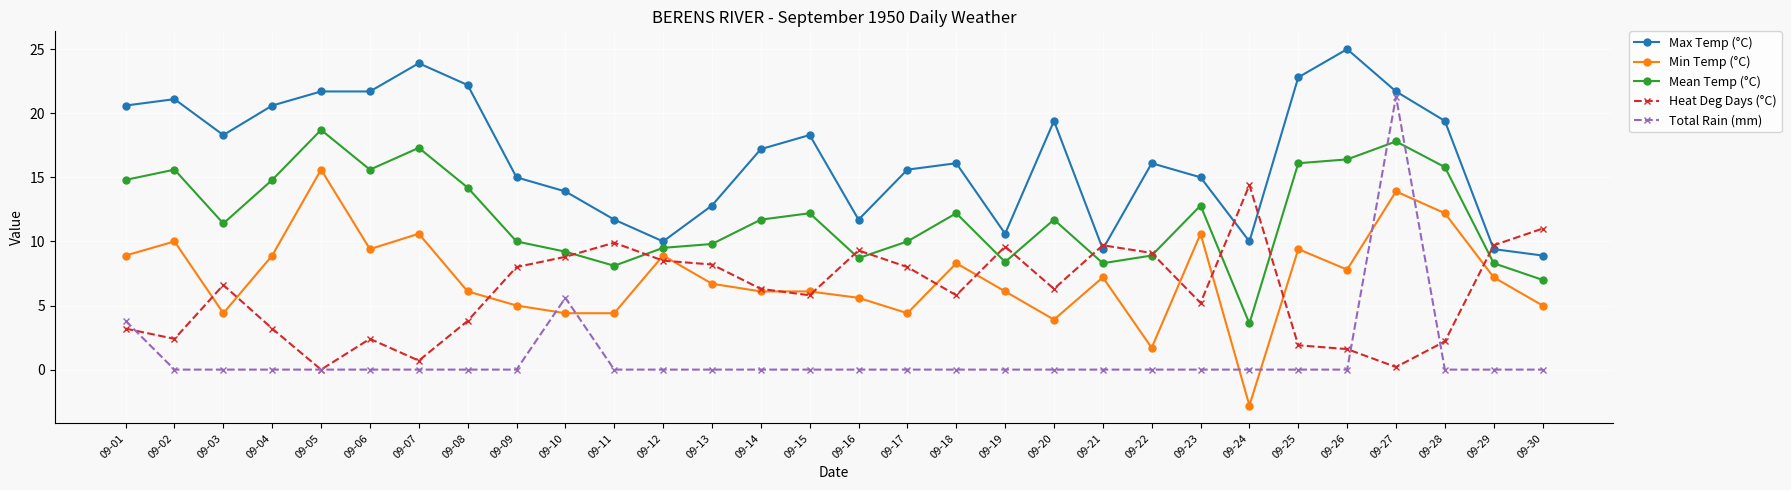

What is the difference between the maximum and minimum values in the Mean Temp (°C) series?

15.1